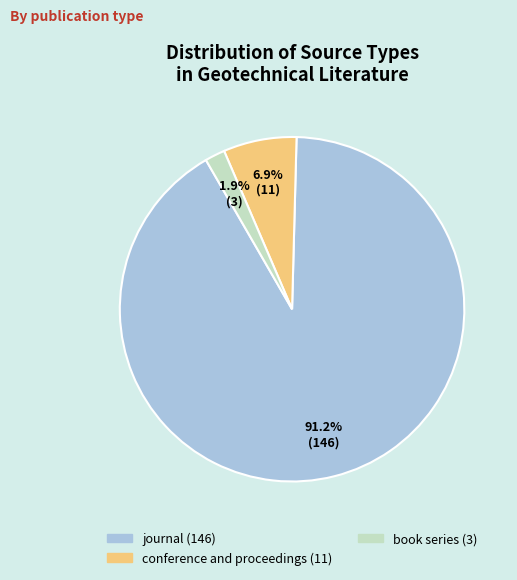

Is there a majority slice in this chart?

Yes